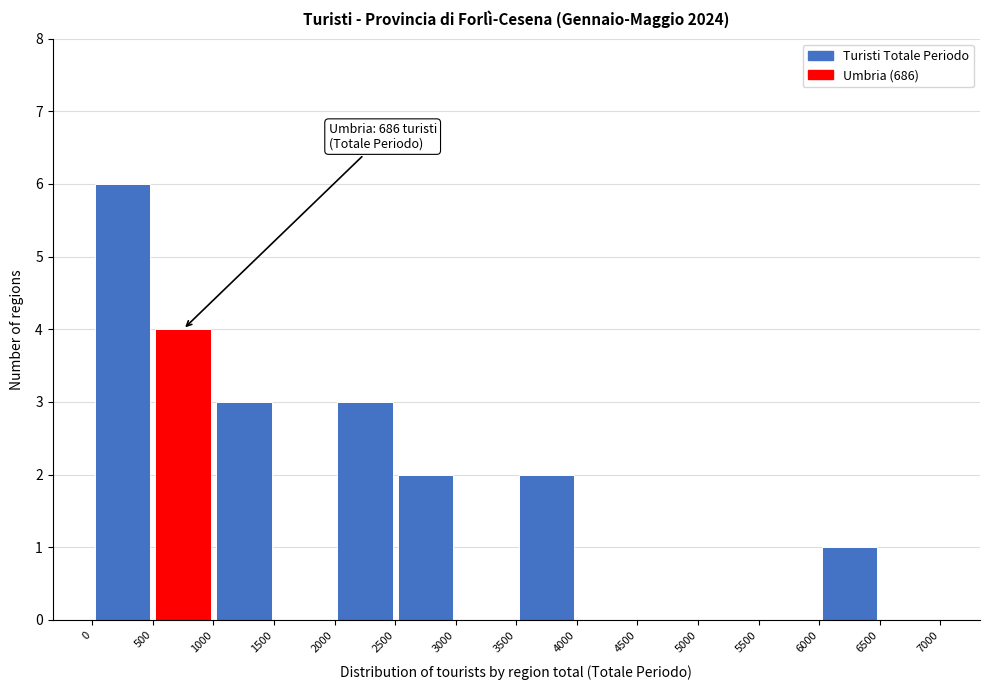

Over which range of the x-axis is the bar tallest?

0 to 500